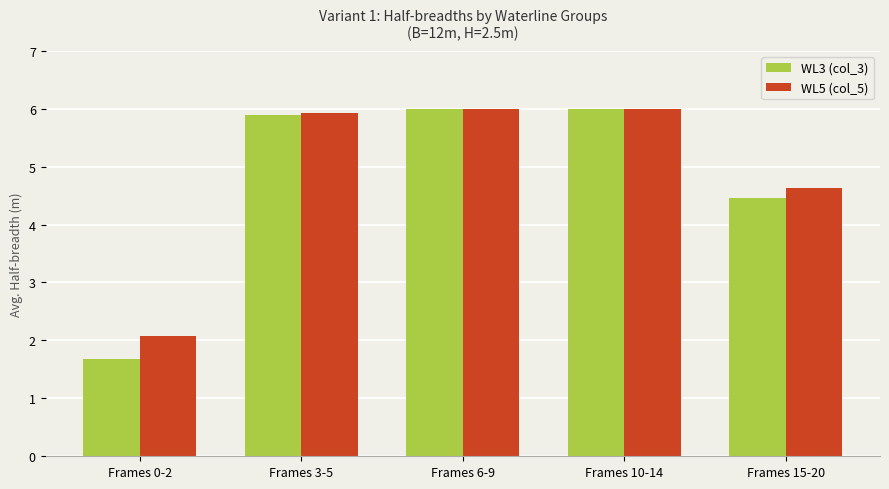

Between Frames 3-5 and Frames 15-20, which series saw the biggest shift?

WL3 (col_3)